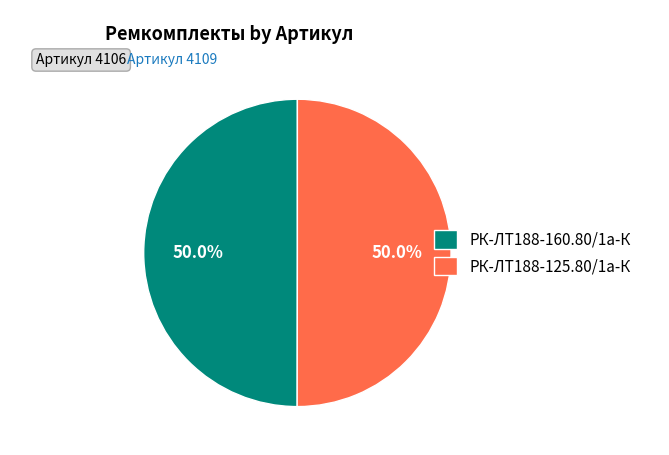

Is the sum of РК-ЛТ188-160.80/1а-К and РК-ЛТ188-125.80/1а-К greater than half?

Yes